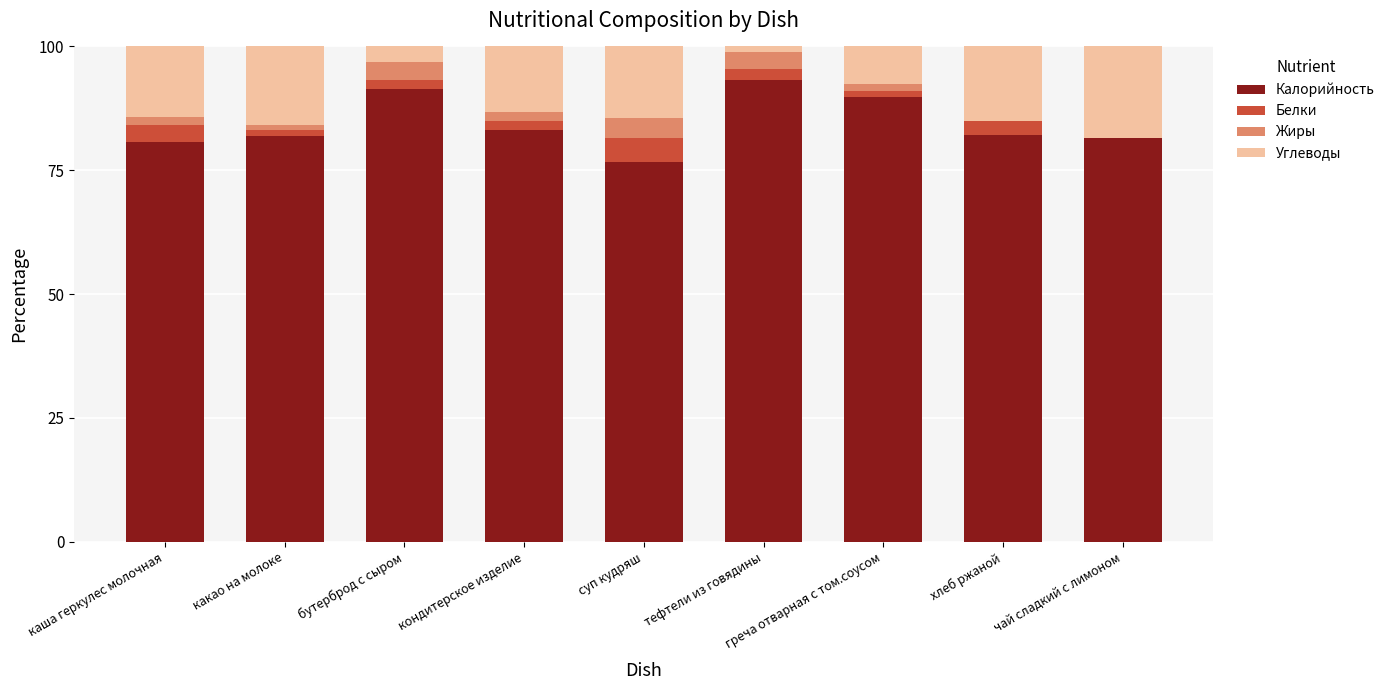

What value does the Калорийность series have at суп кудряш?

76.7